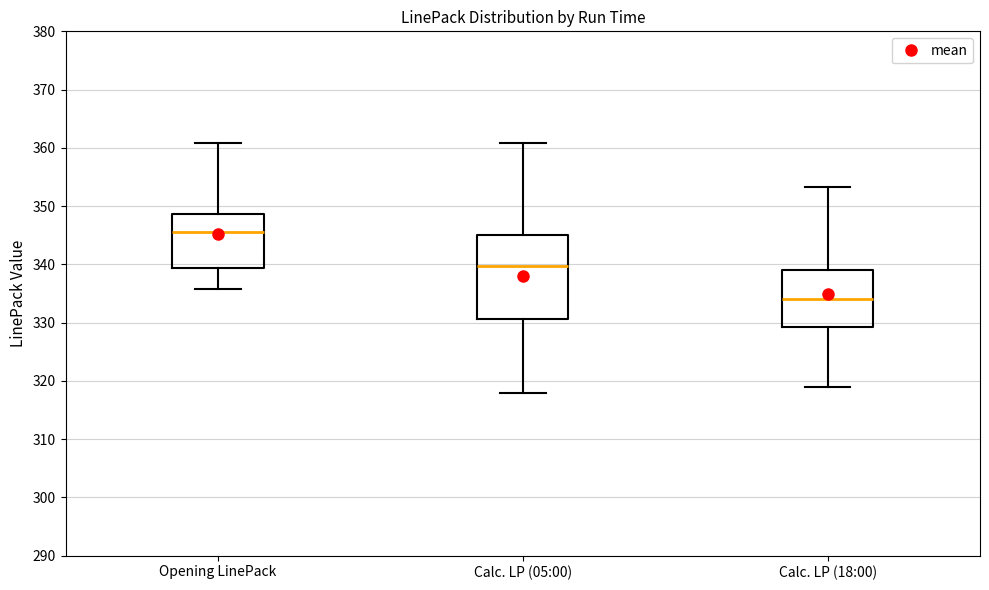

Reading left to right, read every box against the y-axis: the position of its median line, the range the box covers, and the ends of its whiskers. The values are not printed on the chart, so give them approximately, as read against the axis.

Opening LinePack: median 346, box 339 to 349, whiskers 336 to 361
Calc. LP (05:00): median 340, box 331 to 345, whiskers 318 to 361
Calc. LP (18:00): median 334, box 329 to 339, whiskers 319 to 353